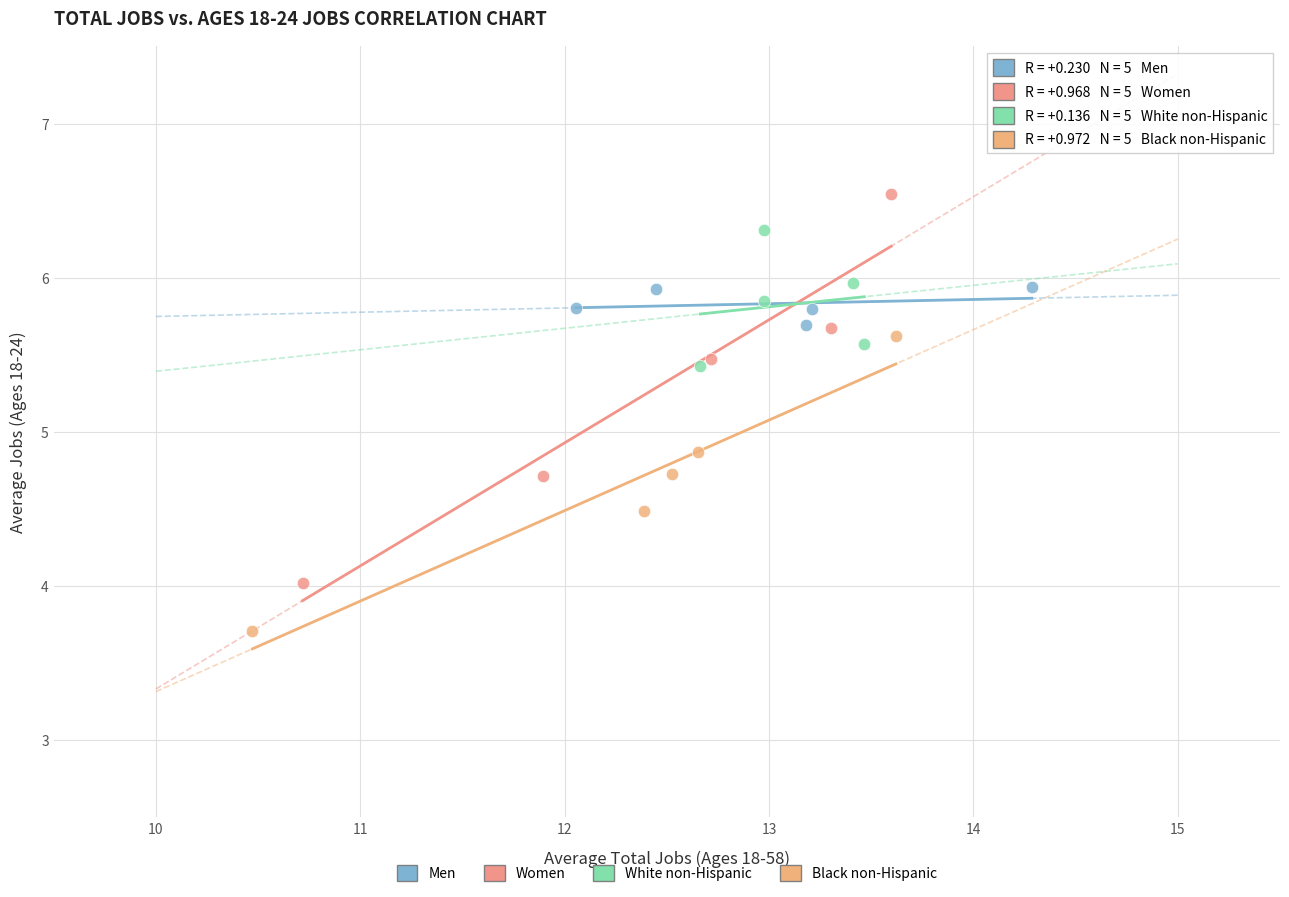

Which series has the widest spread of Y values?

Women